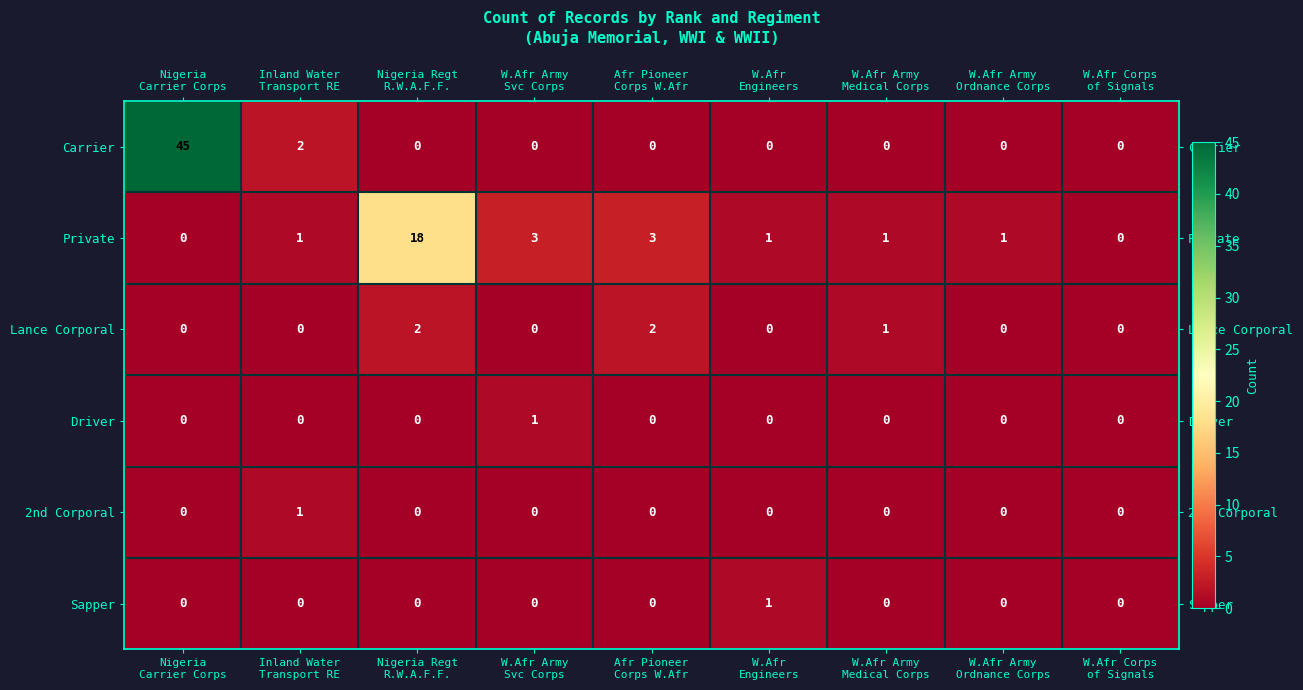

At which category is the sum across all series the highest?

Nigeria
Carrier Corps